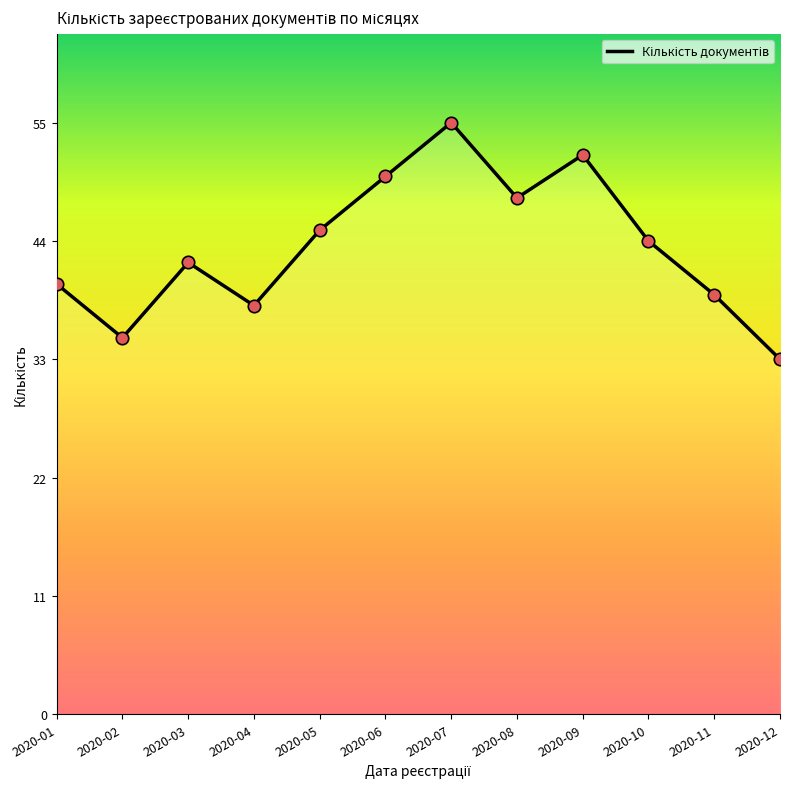

Which has a higher value, 2020-01 or 2020-02?

2020-01